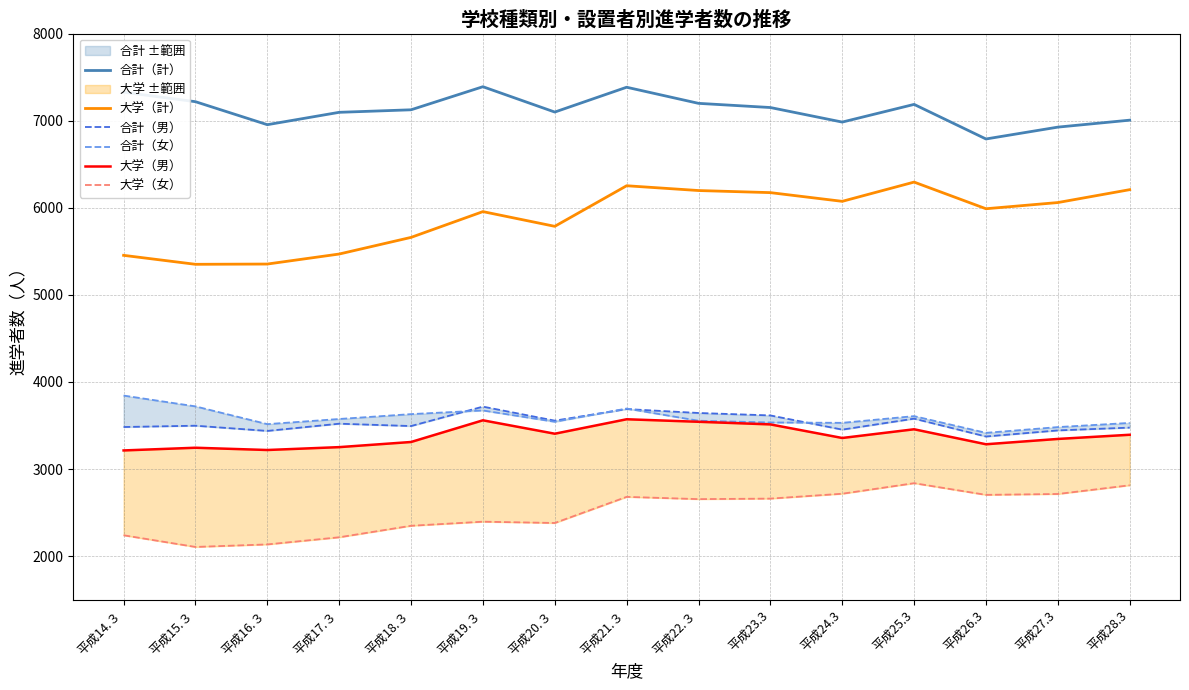

How many interior local peaks does the 大学（計） series have?

3